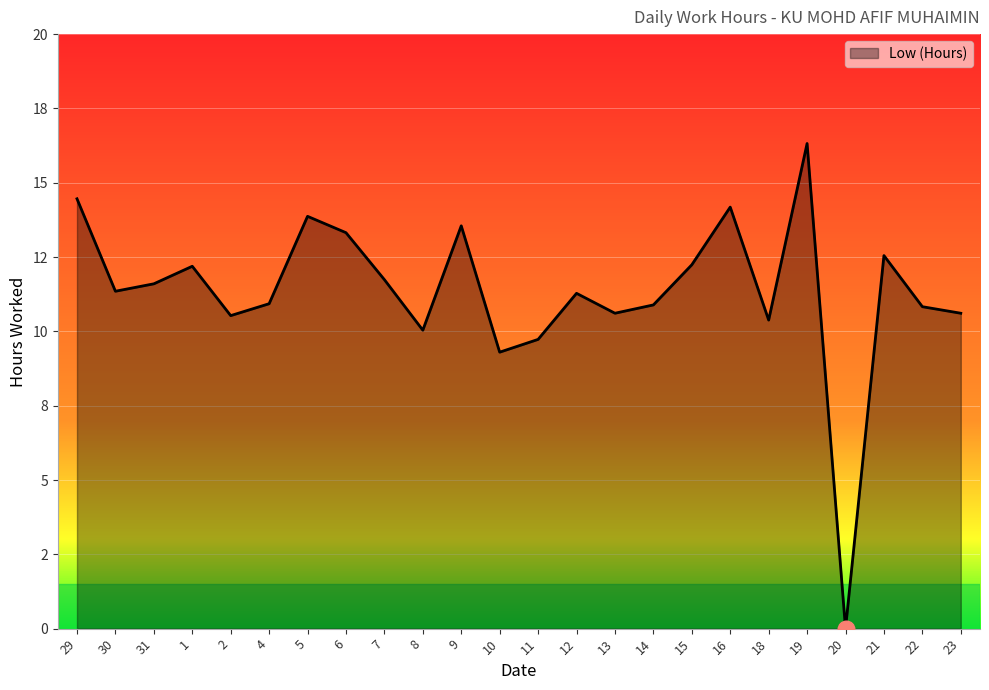

Reading left to right, transcribe all the data shown in this chart.

14.5	11.3	11.6	12.2	10.5	10.9	13.9	13.3	11.7	10.0	13.6	9.3	9.7	11.3	10.6	10.9	12.2	14.2	10.4	16.3	0.0	12.6	10.8	10.6